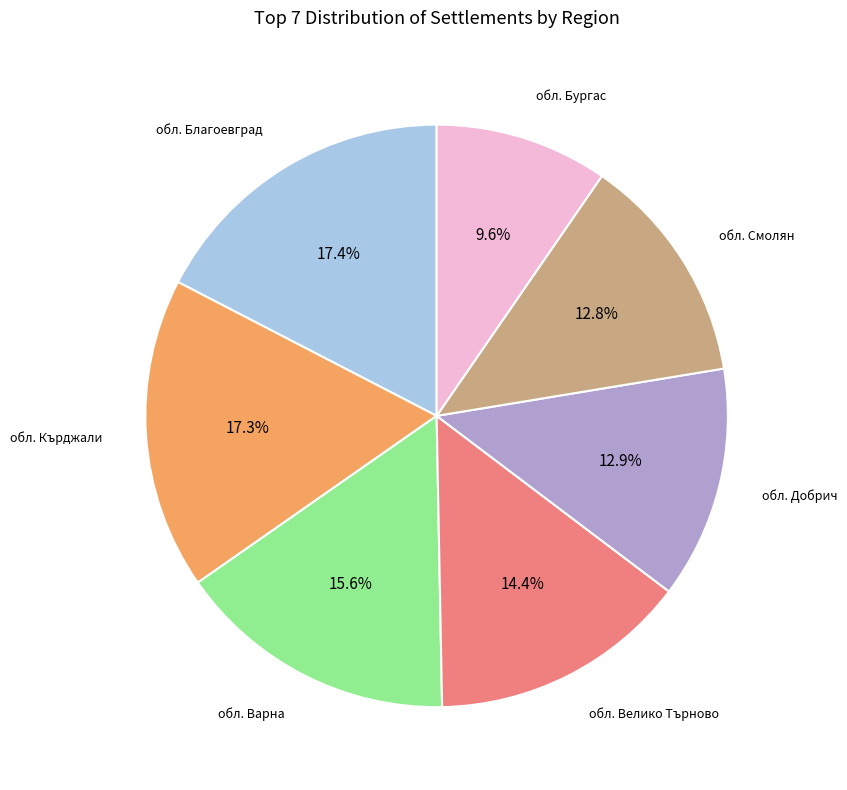

To the nearest percent, what portion does обл. Велико Търново represent?

14%